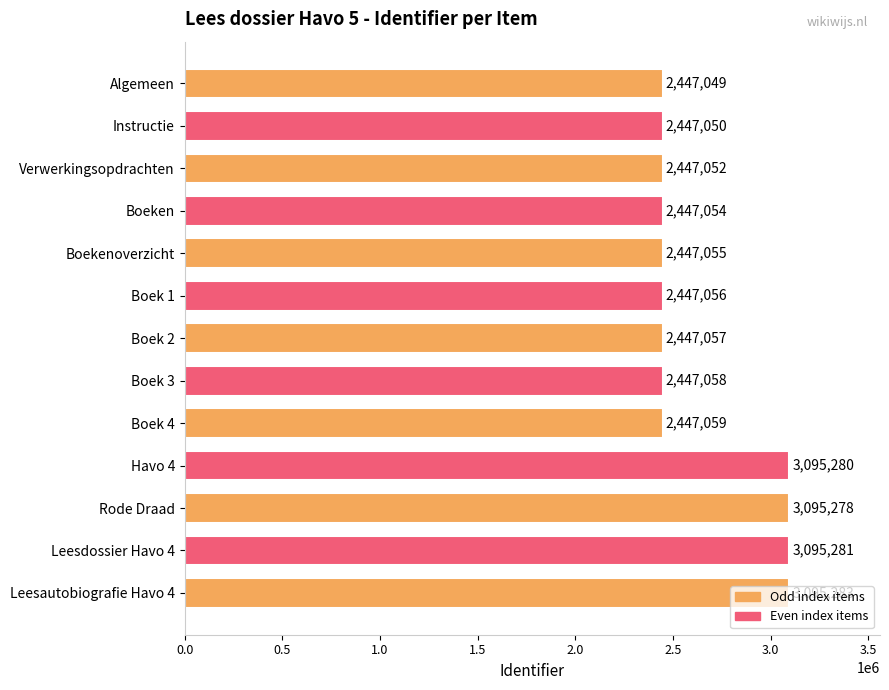

What is the change in value from Boek 1 to Boek 3?

+2